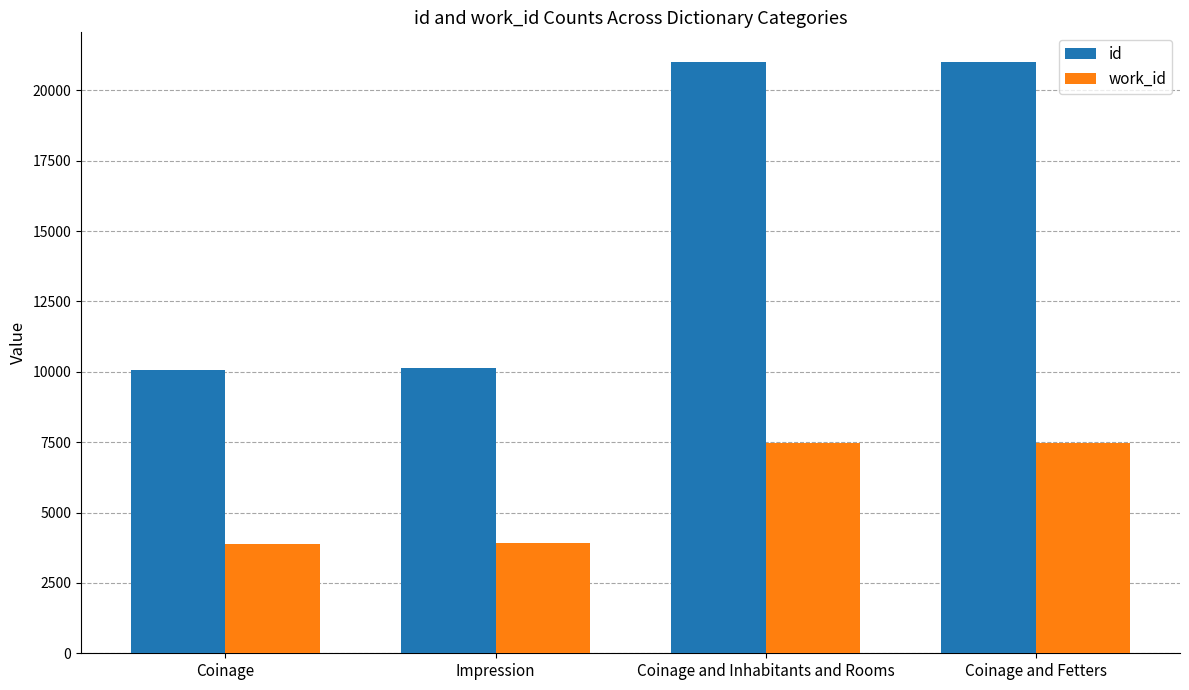

What is the average value of the work_id series?

5689